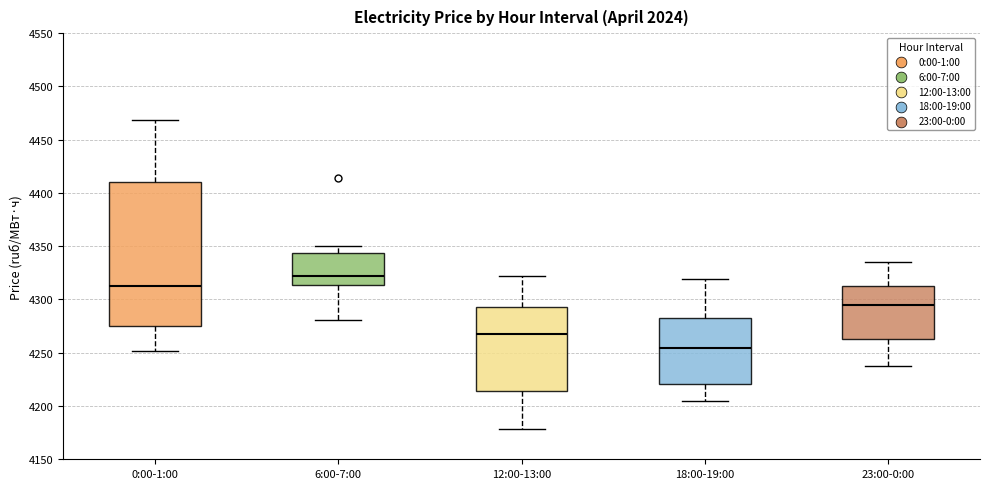

Comparing the boxes themselves (not the whiskers), which one is the tallest?

0:00-1:00